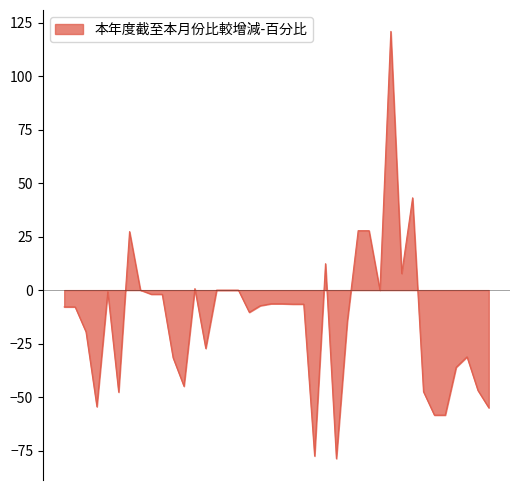

What is the greatest value displayed?

121.0